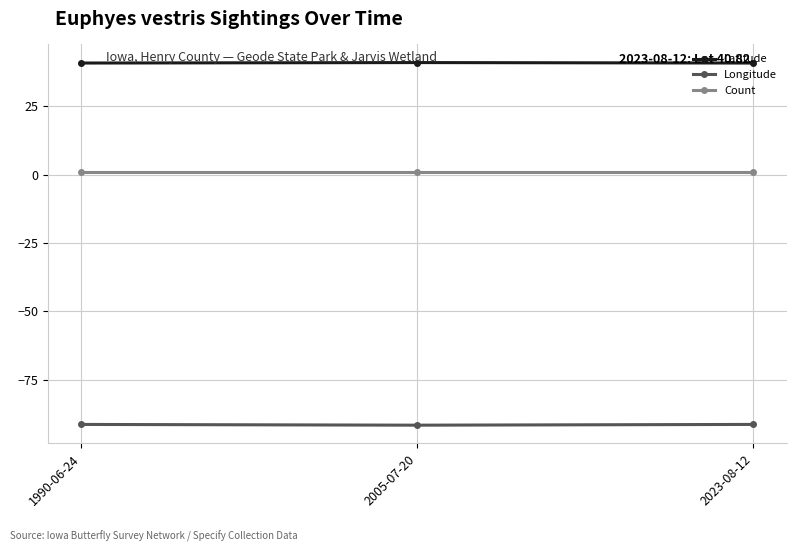

What is the value of the Latitude point at the 1st from the left?

40.8